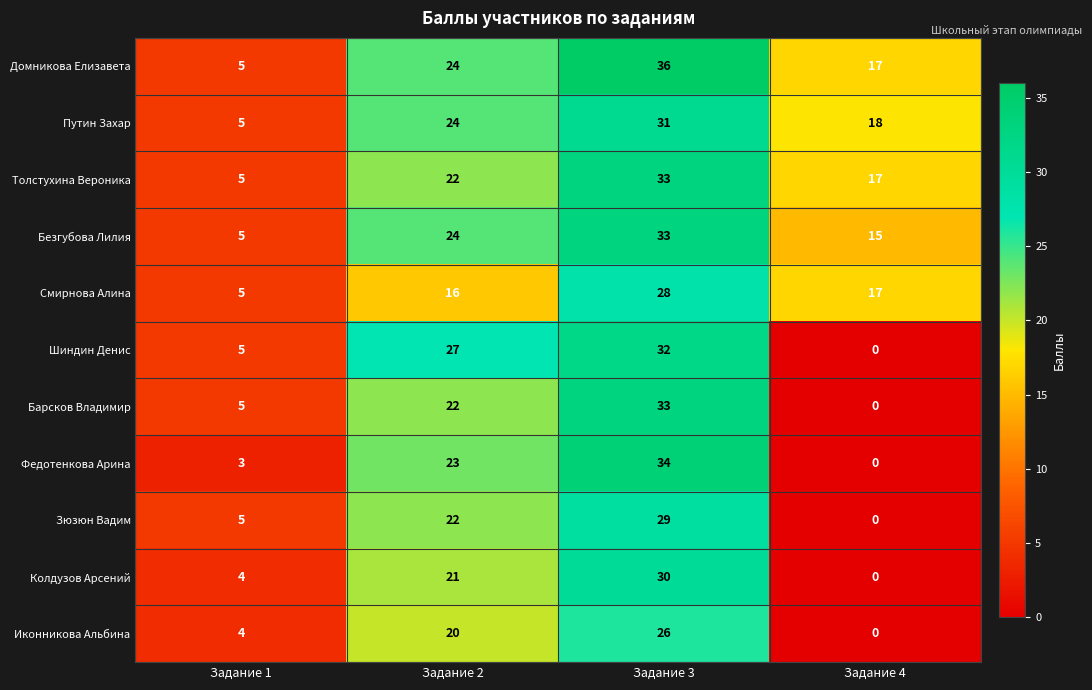

Which series has the largest total across all categories?

Домникова Елизавета